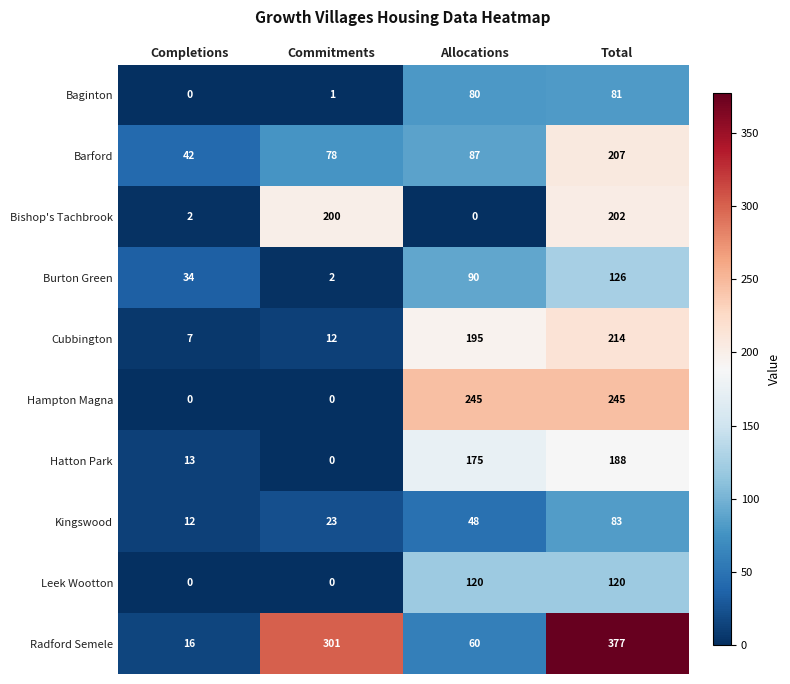

Which category has the lowest value in the Barford series?

Completions